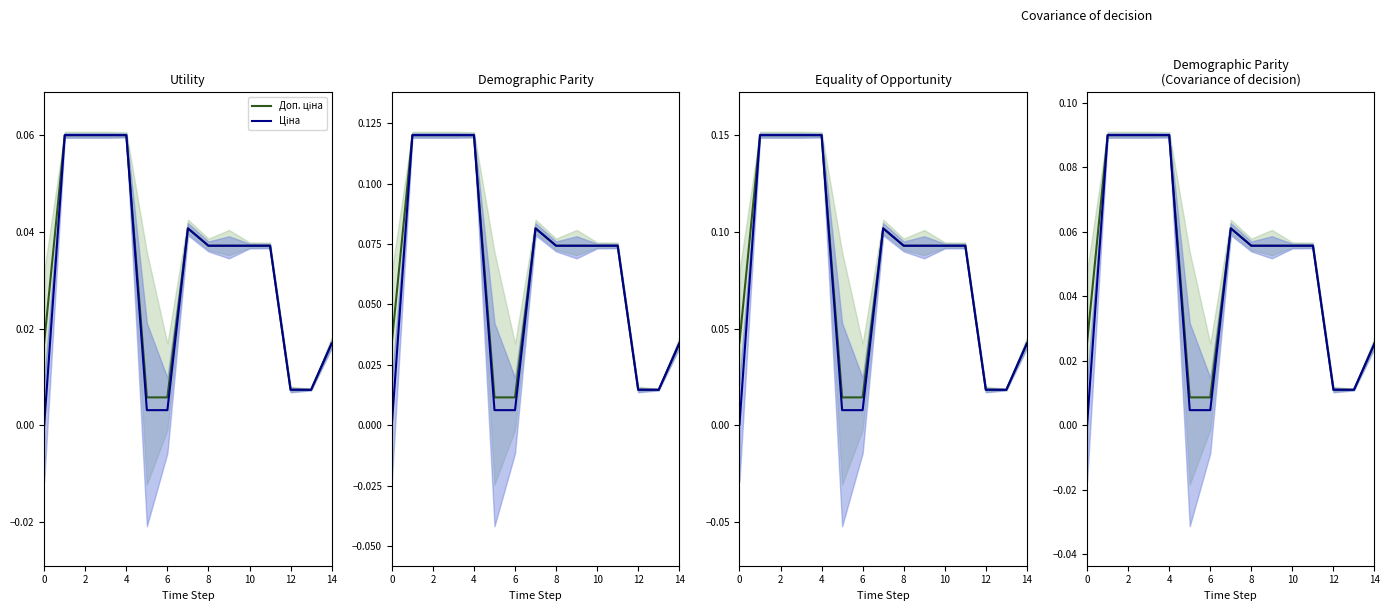

Which series has the widest spread of values?

Ціна